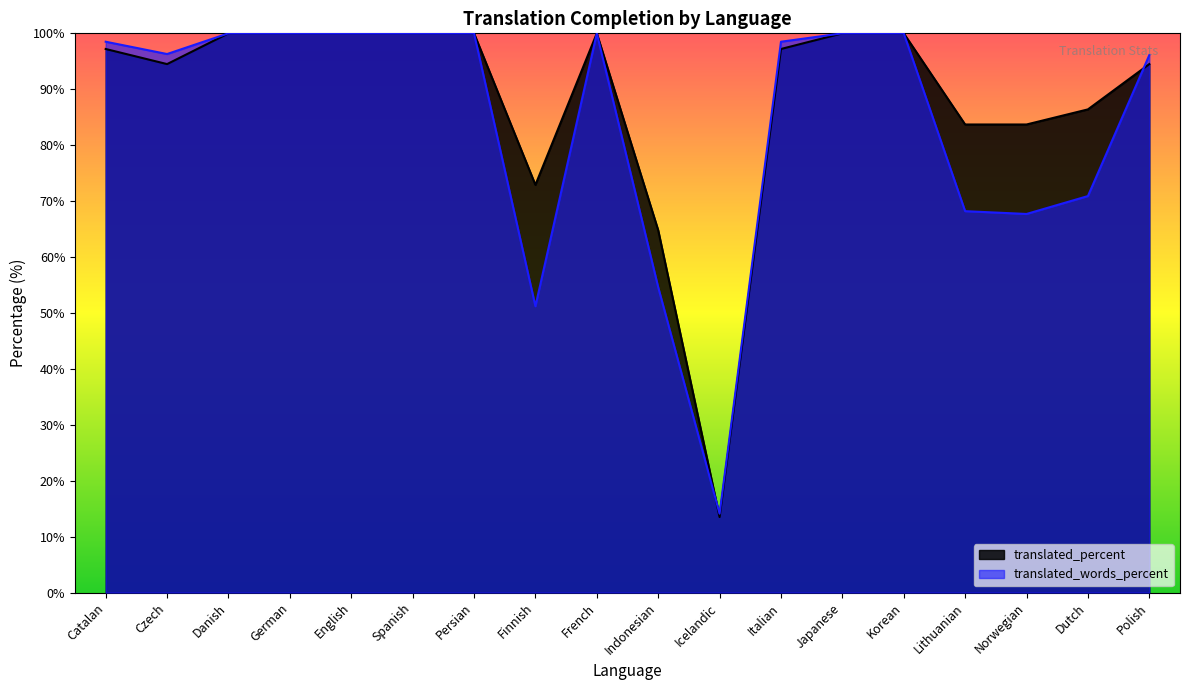

Reading right to left, transcribe all the data shown in this chart.

translated_percent: Polish=94.5	Dutch=86.4	Norwegian=83.7	Lithuanian=83.7	Korean=100.0	Japanese=100.0	Italian=97.2	Icelandic=13.5	Indonesian=64.8	French=100.0	Finnish=72.9	Persian=100.0	Spanish=100.0	English=100.0	German=100.0	Danish=100.0	Czech=94.5	Catalan=97.2
translated_words_percent: Polish=96.1	Dutch=70.9	Norwegian=67.7	Lithuanian=68.2	Korean=100.0	Japanese=100.0	Italian=98.5	Icelandic=14.1	Indonesian=54.6	French=100.0	Finnish=51.2	Persian=100.0	Spanish=100.0	English=100.0	German=100.0	Danish=100.0	Czech=96.3	Catalan=98.5